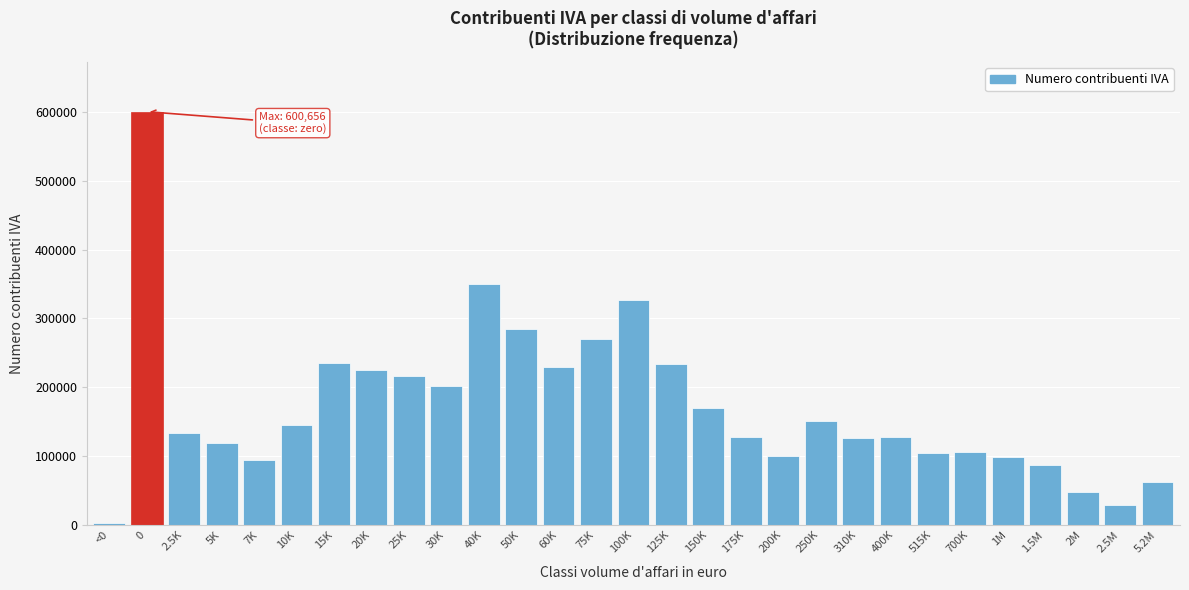

What is the average value?

172634